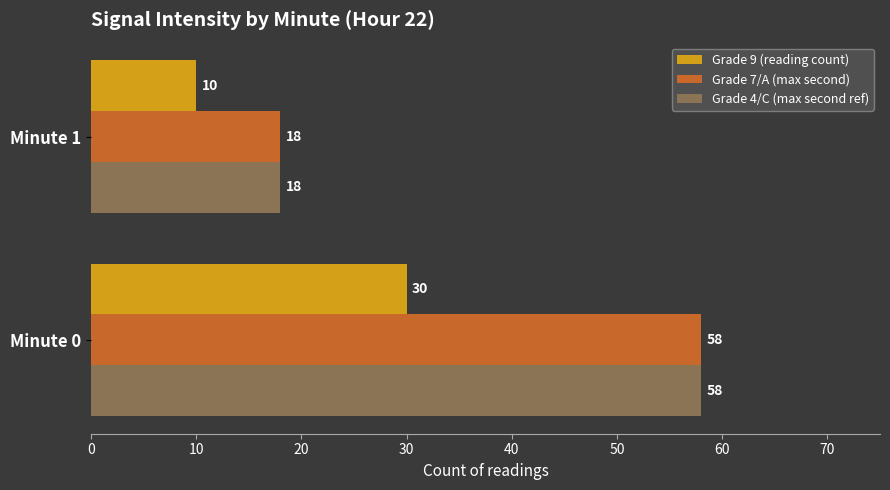

Read the Grade 7/A (max second) value at Minute 1.

18